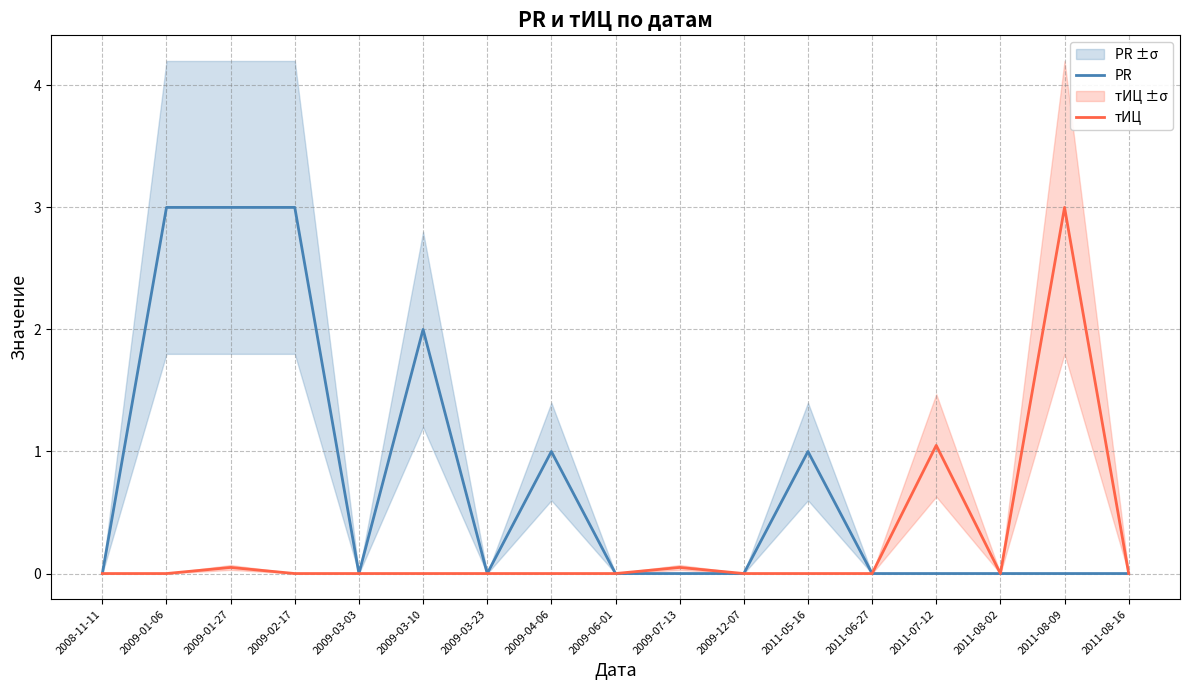

Reading right to left, list all the values displayed in this chart.

PR: 0.0	0.0	0.0	0.0	0.0	1.0	0.0	0.0	0.0	1.0	0.0	2.0	0.0	3.0	3.0	3.0	0.0
тИЦ: 0.0	3.0	0.0	1.0	0.0	0.0	0.0	0.1	0.0	0.0	0.0	0.0	0.0	0.0	0.1	0.0	0.0